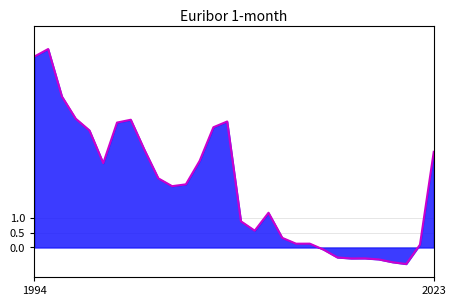

What is the smallest value displayed?

-0.6